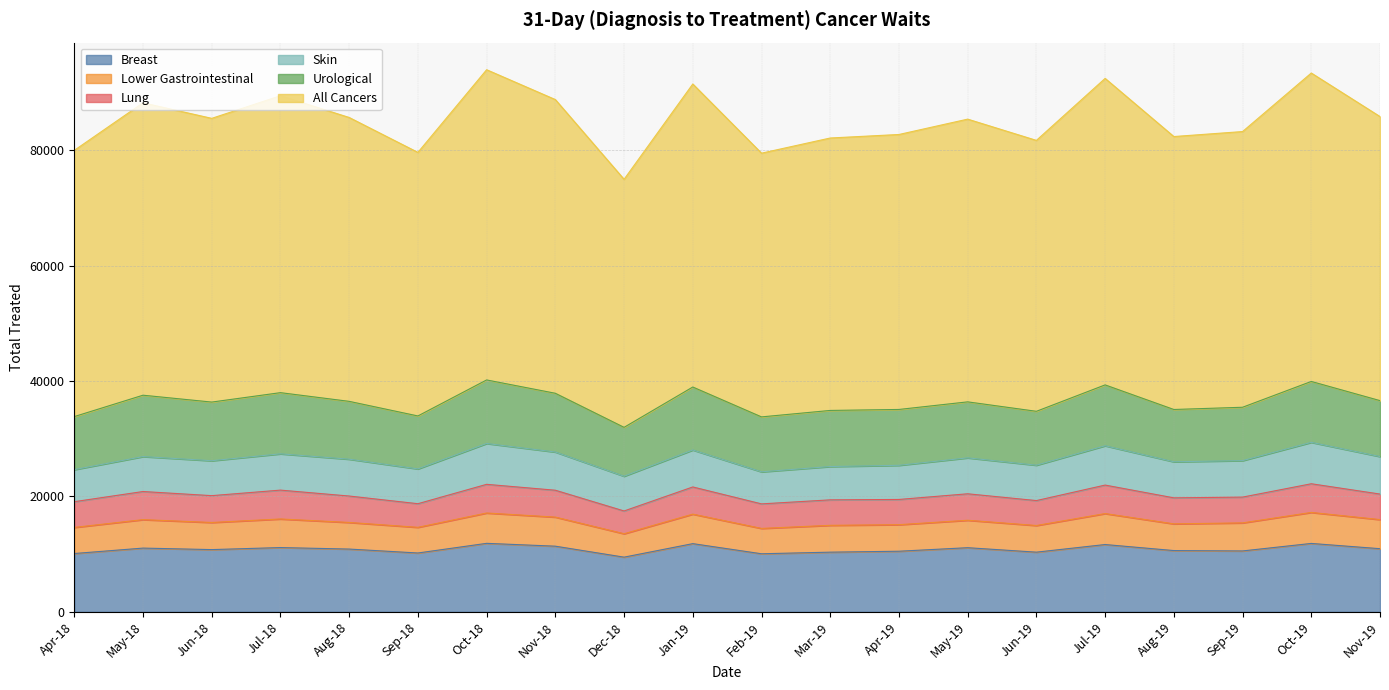

What are all the series names shown in the legend?

Breast, Lower Gastrointestinal, Lung, Skin, Urological, All Cancers